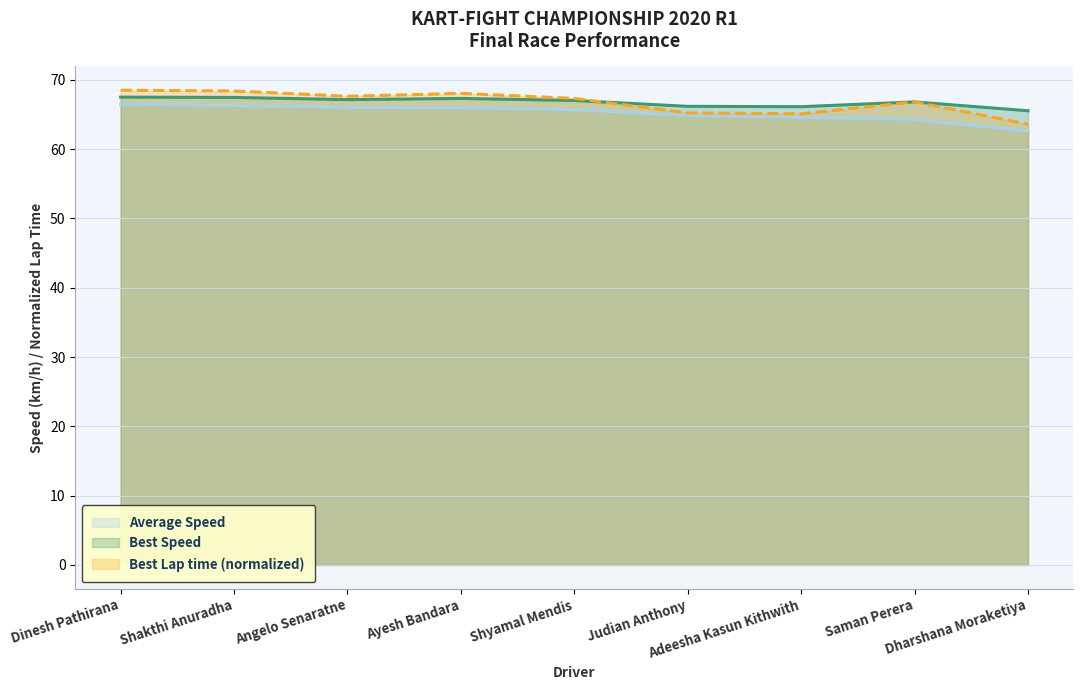

Which category has the lowest value across all series?

Dharshana Moraketiya